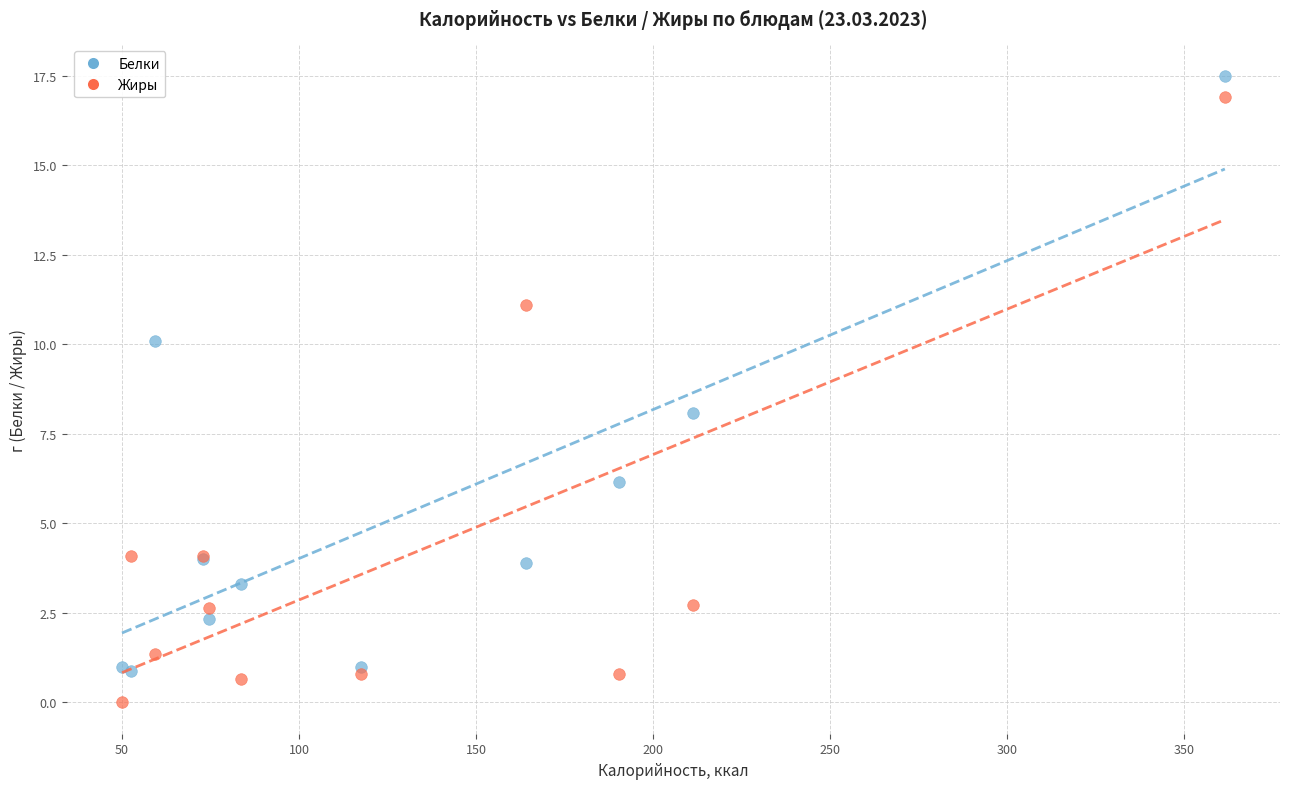

Which series contains the highest Y value?

Белки